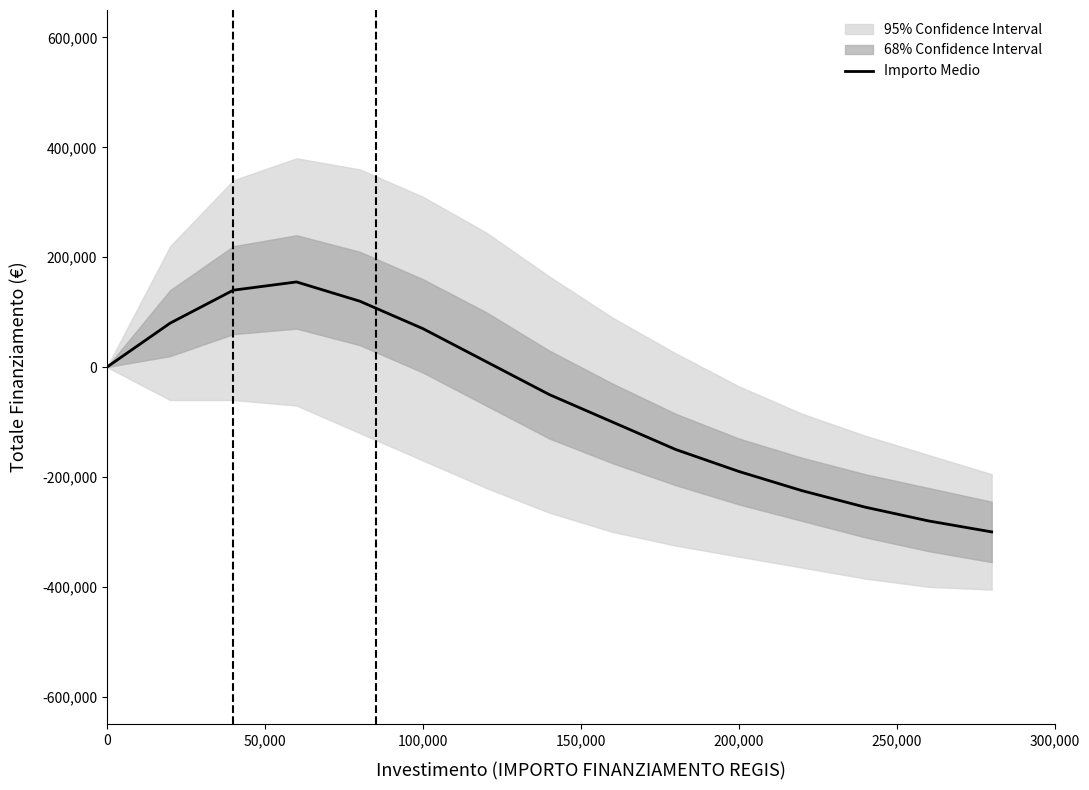

What is the highest value of the Importo Medio series?

155000